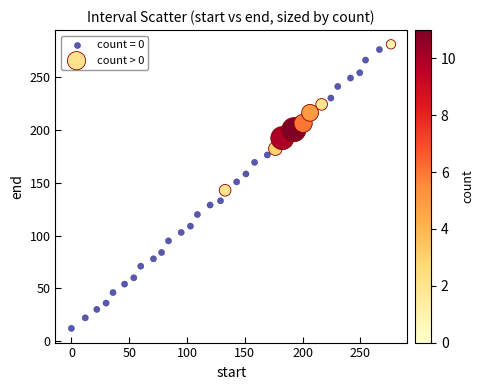

Which series has the widest spread of Y values?

count = 0